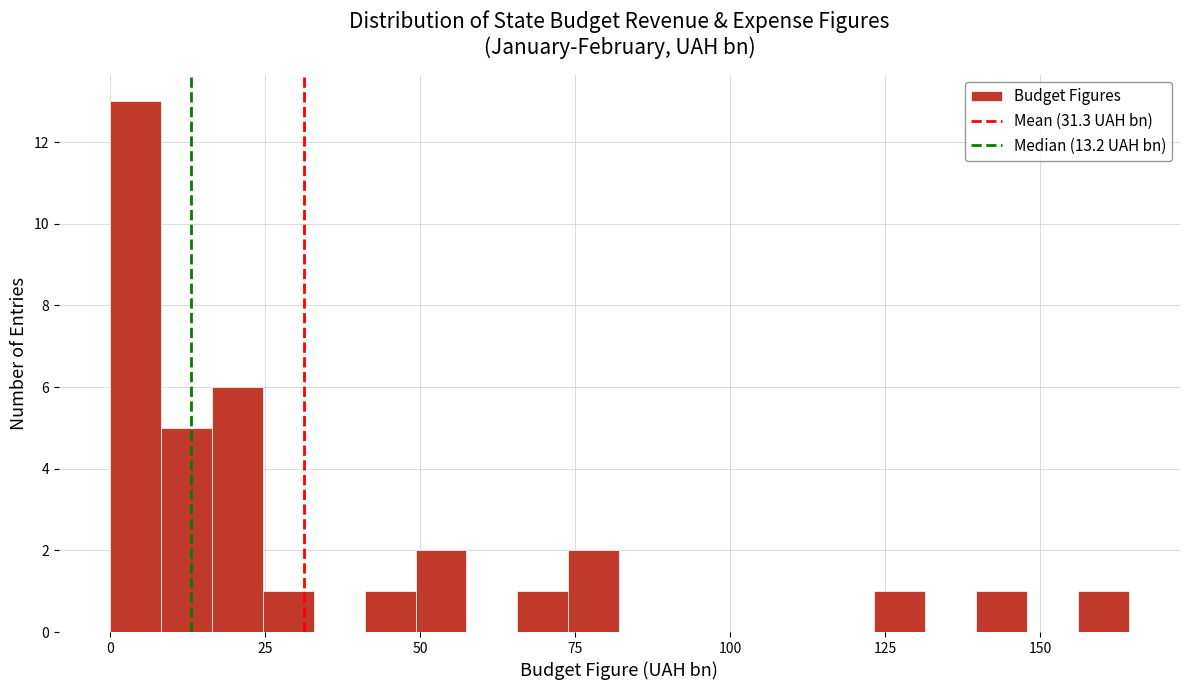

Read against the x-axis, roughly where is the centre of the tallest bar?

5